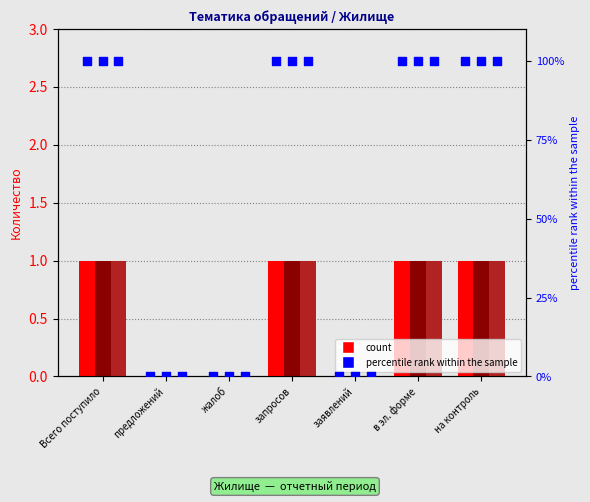

Which series has the largest Y range (max minus min)?

percentile rank period 1